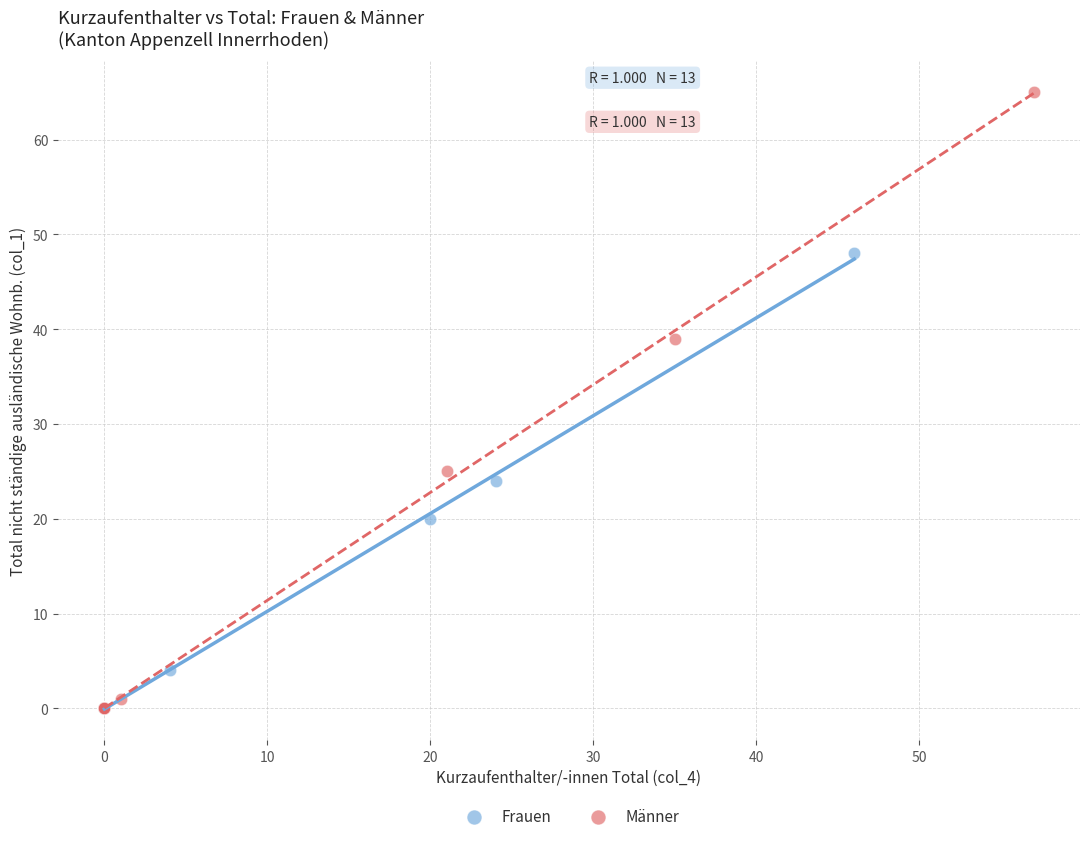

What are all the series names shown in the legend?

Frauen, Männer